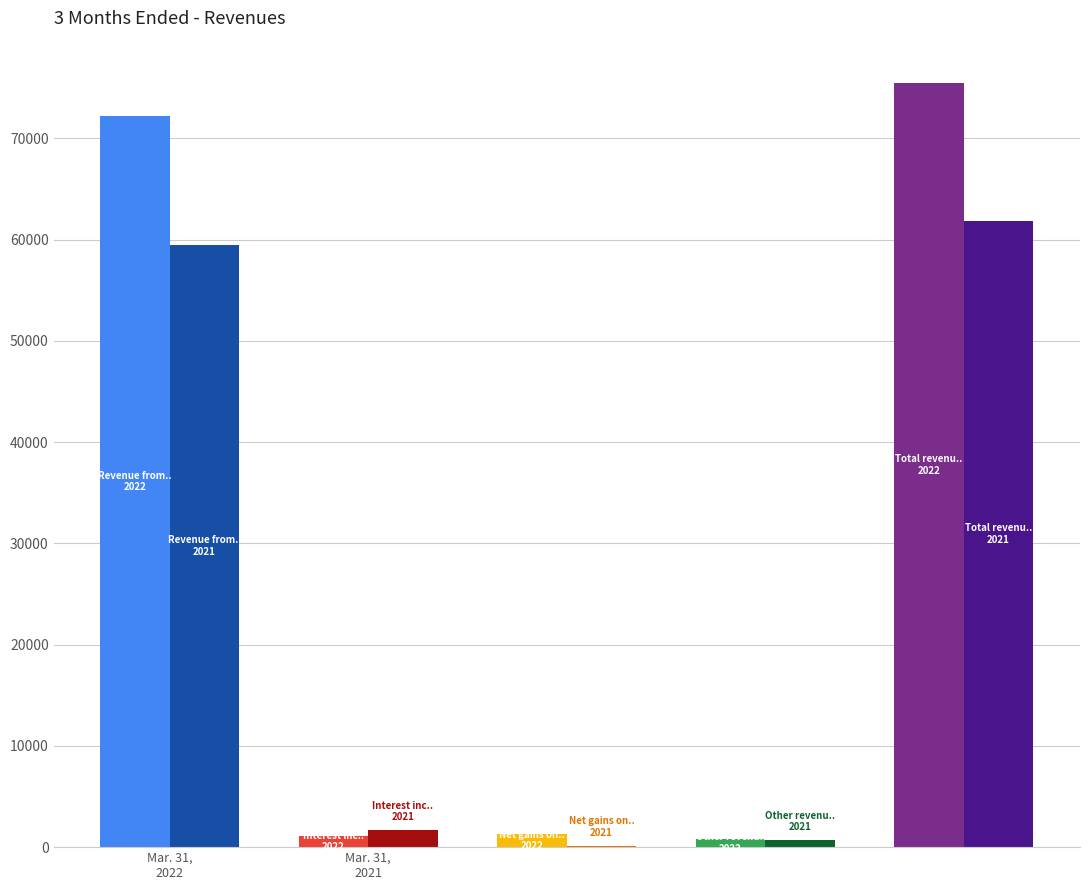

The value of Mar. 31, 2021 at Revenue from customers is 59449. True or false?

True